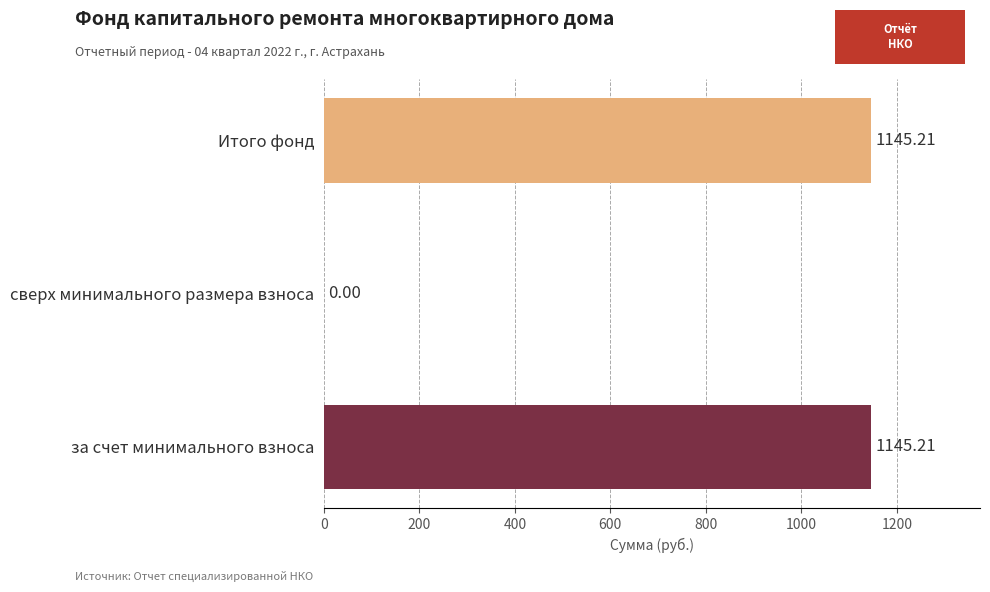

How many values are above zero?

2